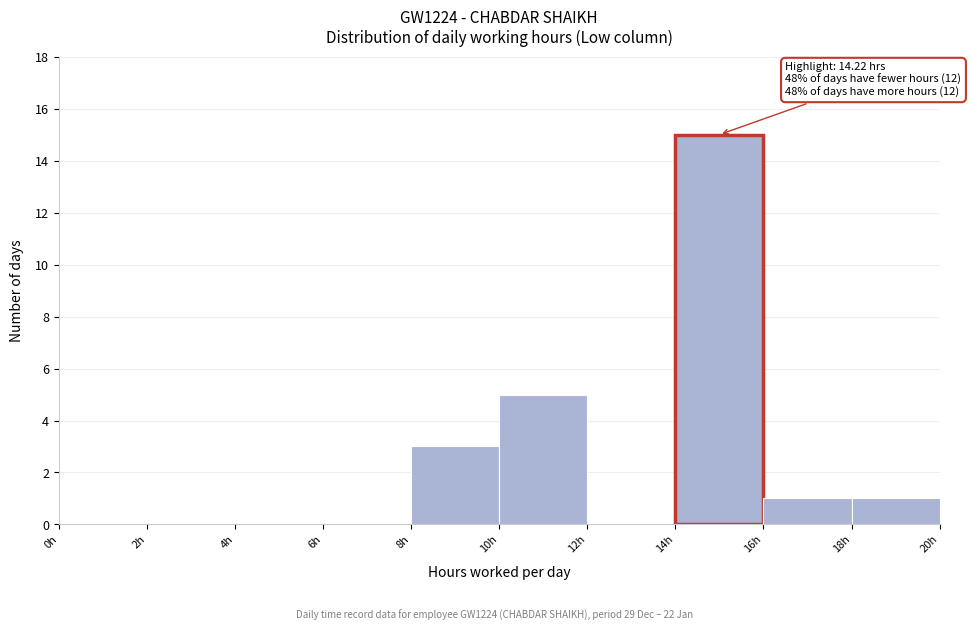

Which range on the x-axis has the tallest bar?

14 to 16